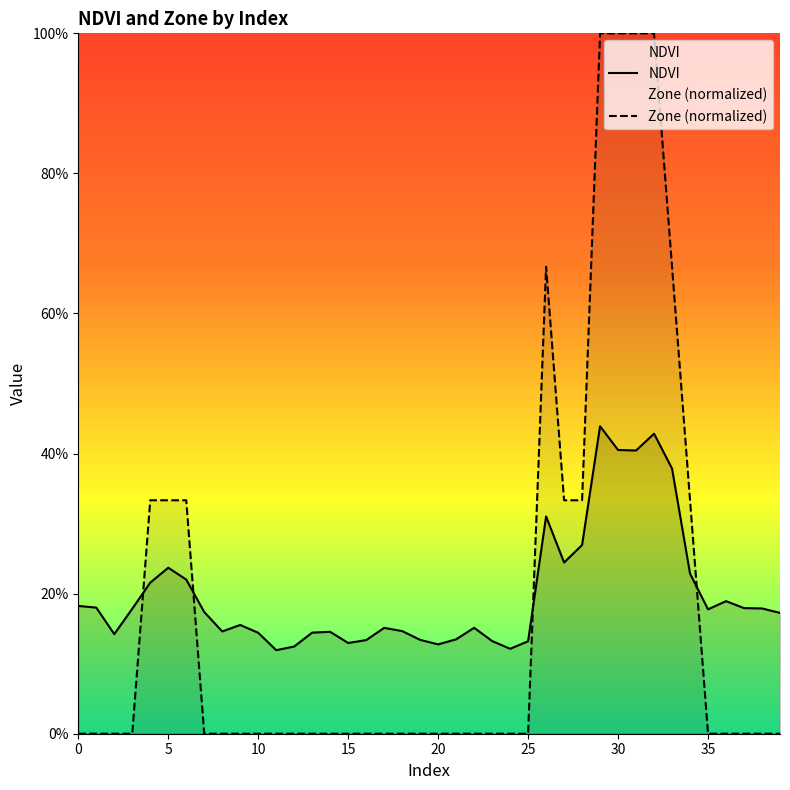

What are all the series names shown in the legend?

NDVI, Zone (normalized)